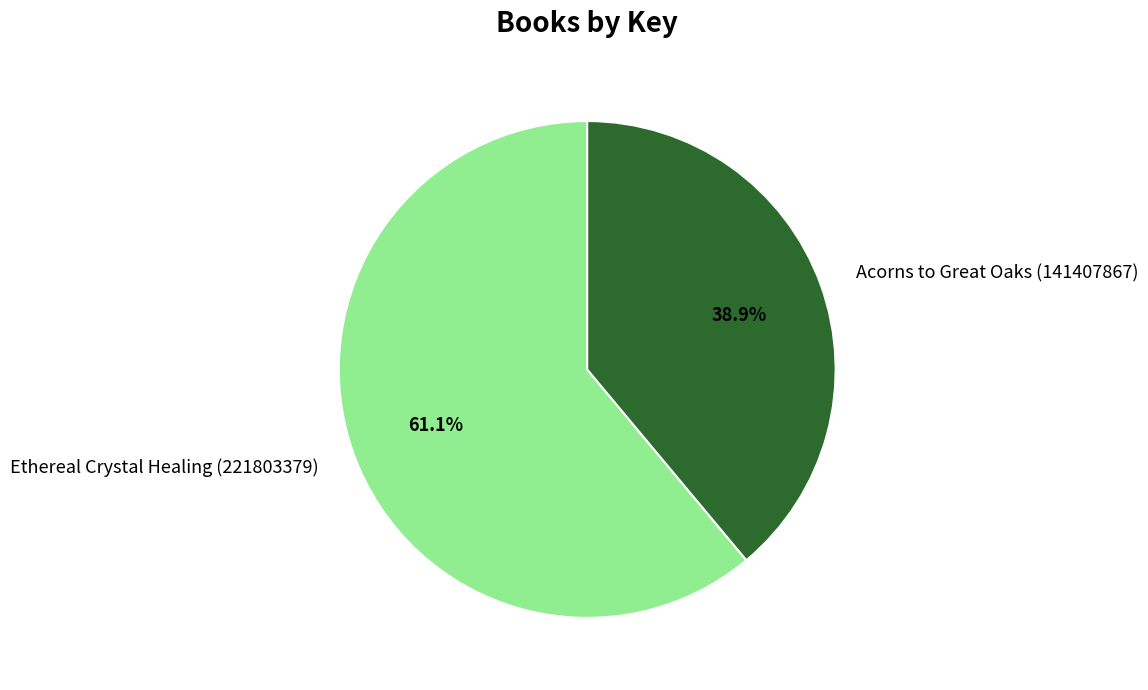

Combined, what portion of the pie is Ethereal Crystal Healing (221803379) and Acorns to Great Oaks (141407867)?

100.0%